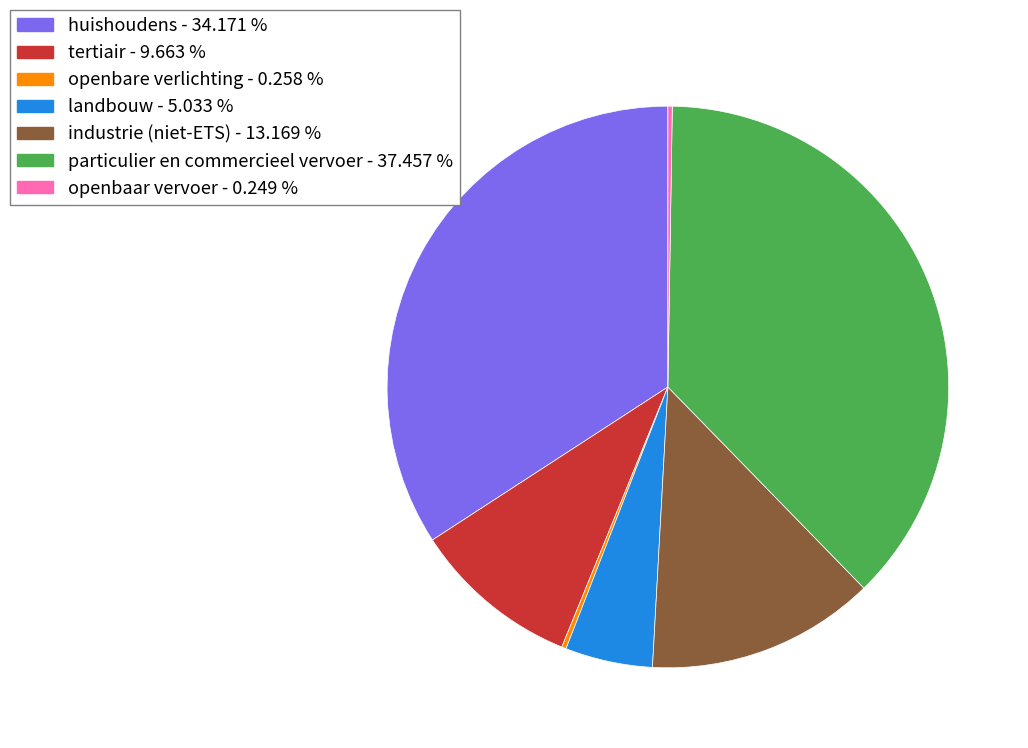

What is the ratio of the value at landbouw - 5.033 % to the value at industrie (niet-ETS) - 13.169 %?

0.4